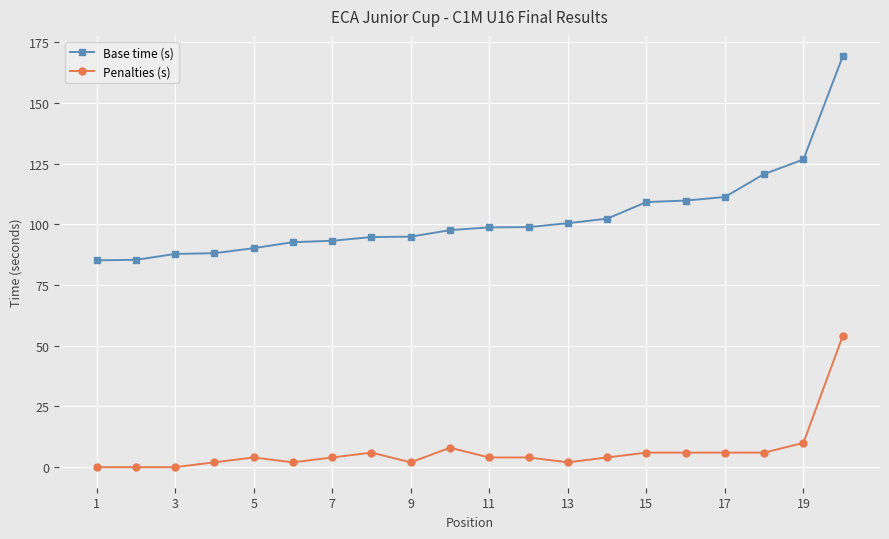

Which series has the largest total across all categories?

Base time (s)